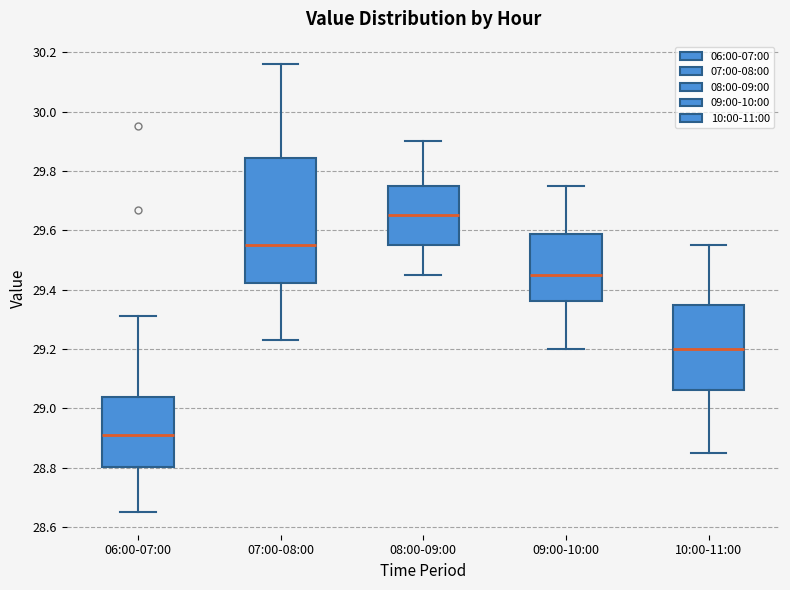

Reading left to right, transcribe this box plot: for each box, give where its median line is, the range the box spans, and where its two whiskers end, as read against the y-axis. The values are not printed on the chart, so give them approximately, as read against the axis.

06:00-07:00: median 28.92, box 28.80 to 29.04, whiskers 28.66 to 29.32
07:00-08:00: median 29.56, box 29.42 to 29.84, whiskers 29.24 to 30.16
08:00-09:00: median 29.66, box 29.56 to 29.76, whiskers 29.46 to 29.90
09:00-10:00: median 29.46, box 29.36 to 29.58, whiskers 29.20 to 29.76
10:00-11:00: median 29.20, box 29.06 to 29.36, whiskers 28.86 to 29.56